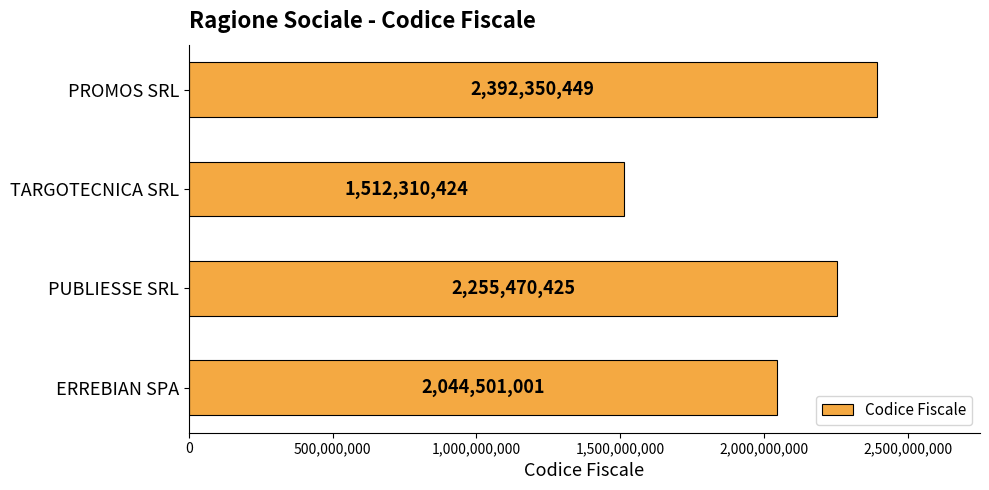

True or false: the data shows 2255470425 at PUBLIESSE SRL.

True